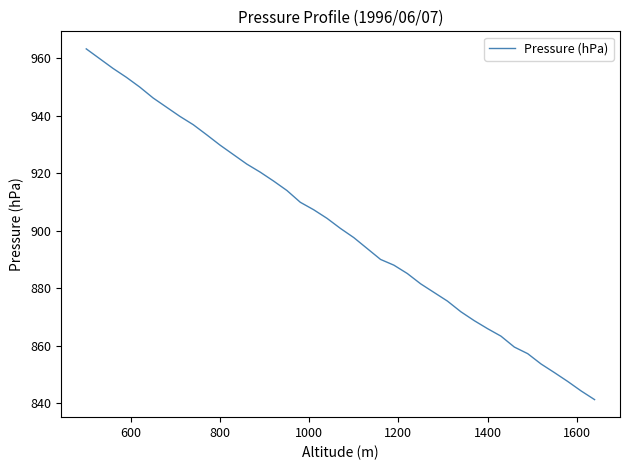

True or false: the data has more than 2 interior local peaks.

False